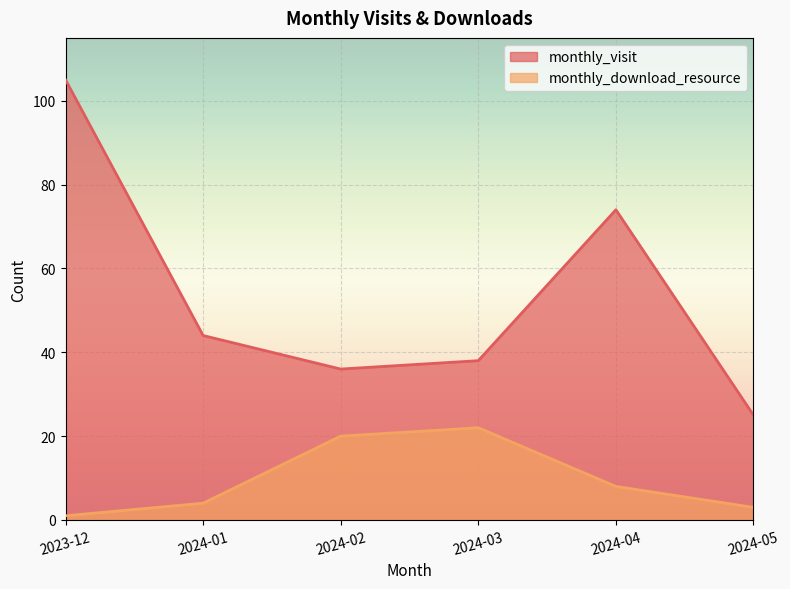

List the labels in order of monthly_download_resource value, largest first.

2024-03, 2024-02, 2024-04, 2024-01, 2024-05, 2023-12